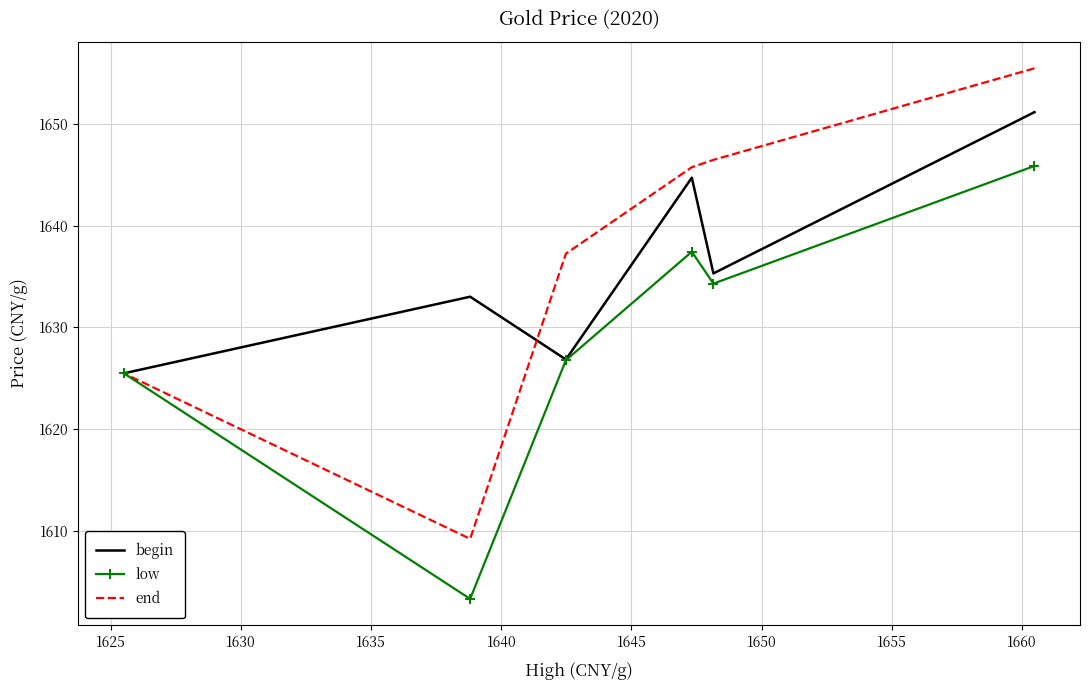

How many categories are shown in the chart?

6